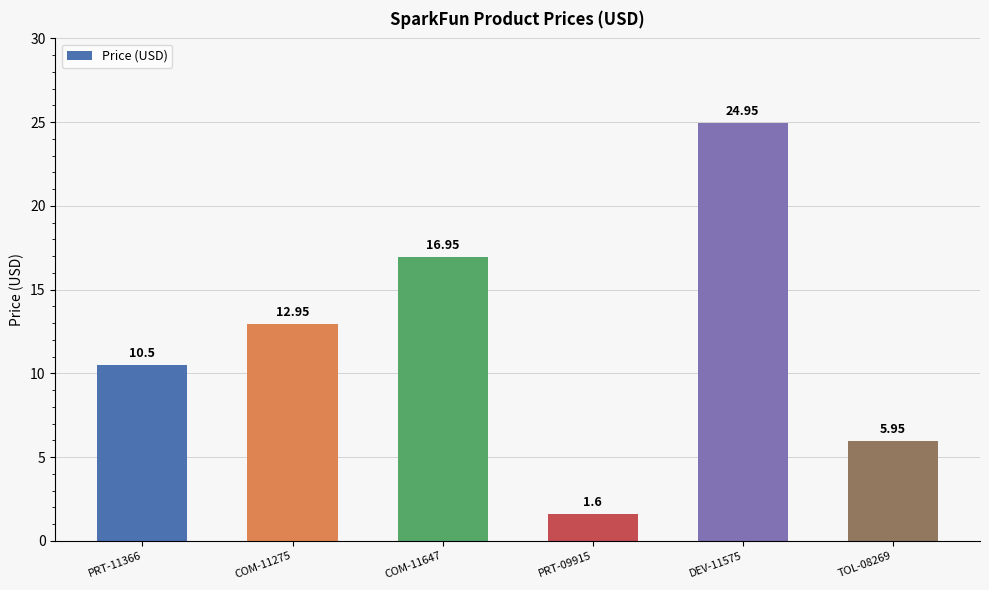

Does the chart contain stacked bars?

No